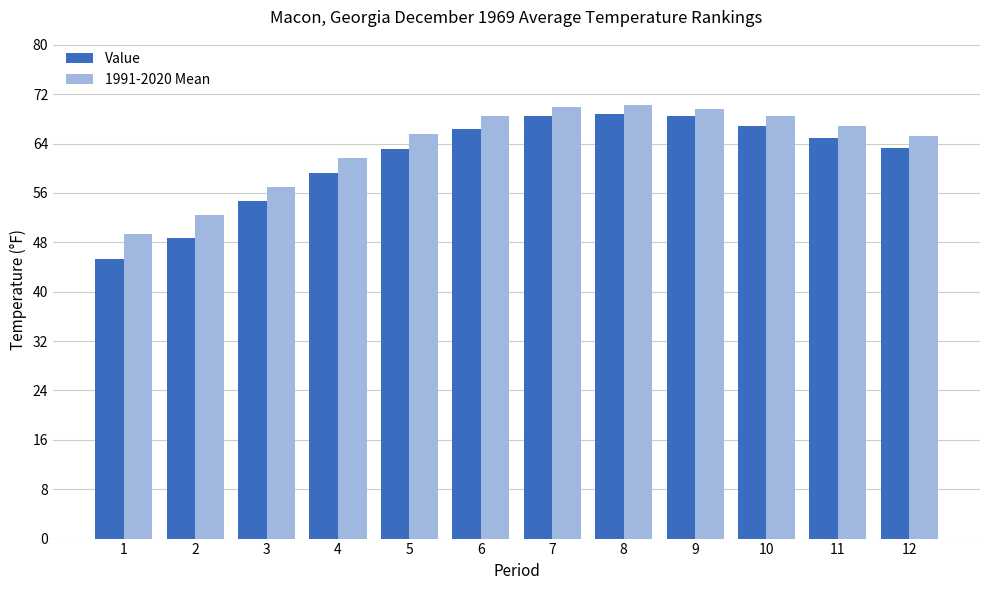

At how many categories does at least one series exceed 48?

12